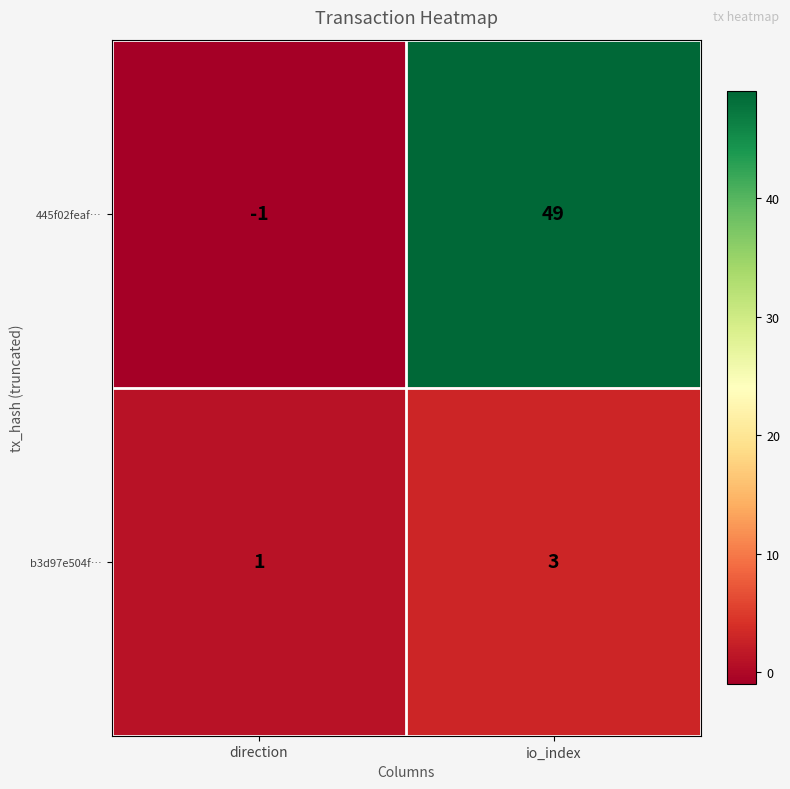

What is the difference between the highest and lowest values at io_index?

46